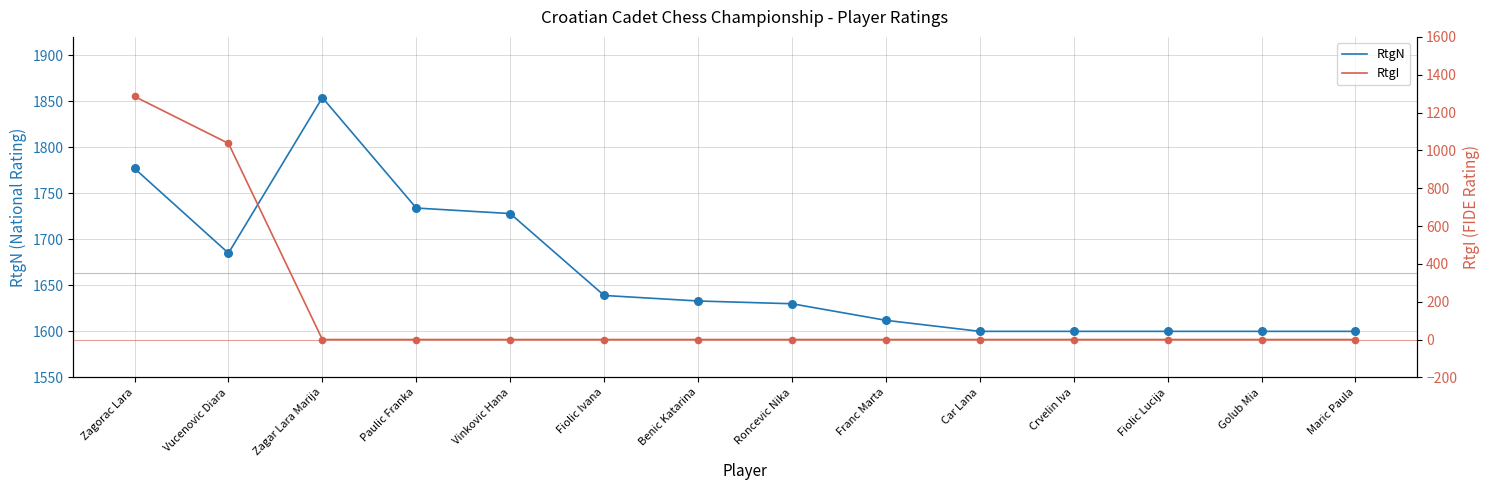

Which series reaches the minimum Y coordinate?

RtgI